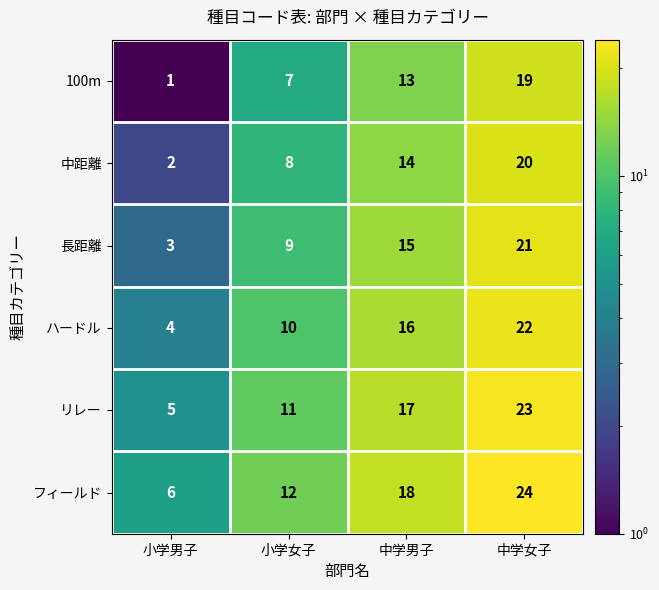

What is the difference between the maximum and minimum values in the 100m series?

18